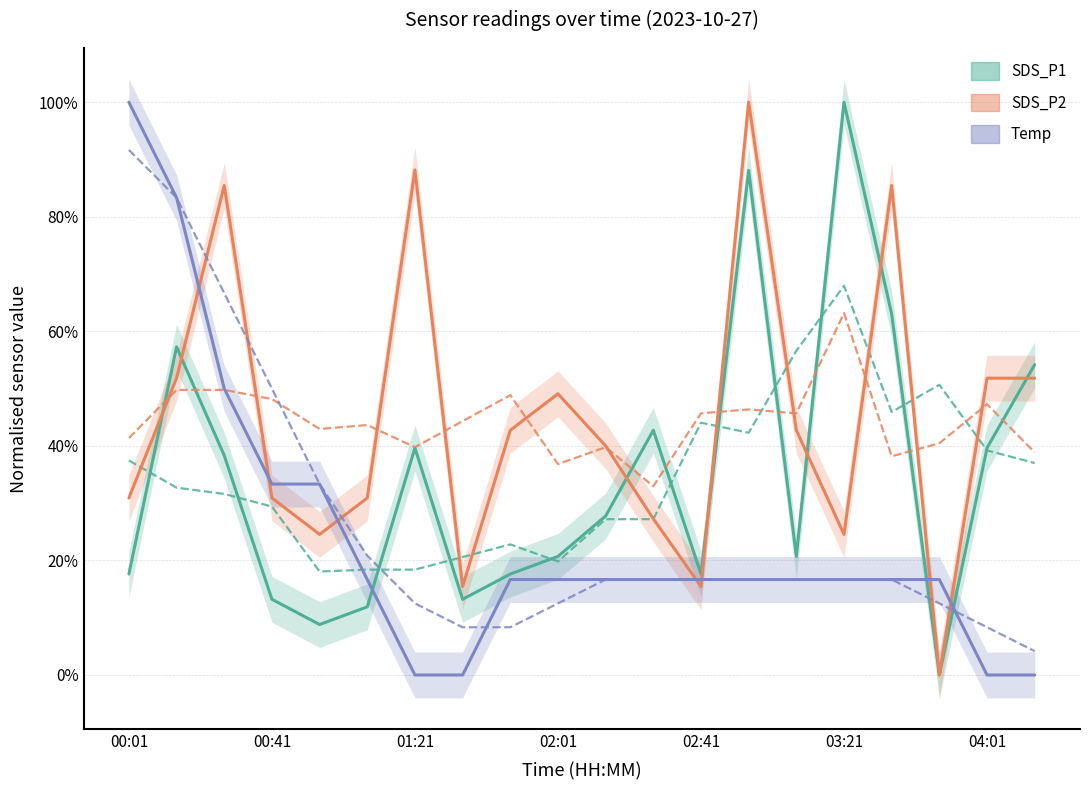

What value does the SDS_P2 series have at 19?

0.5